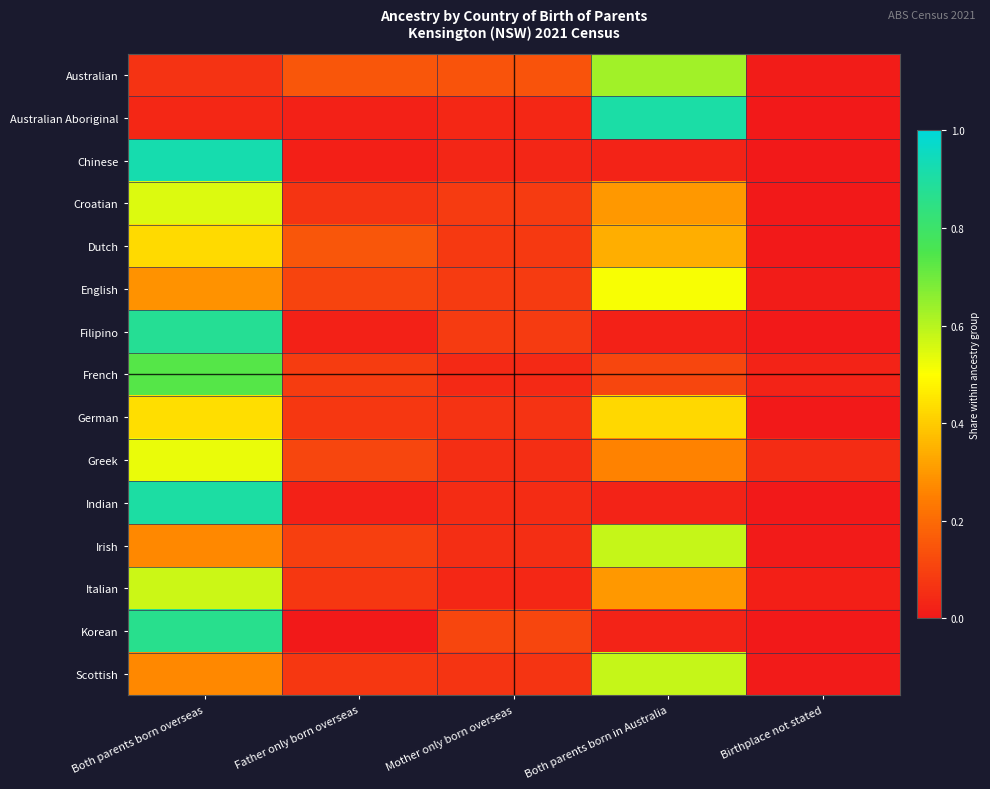

What is the spread (max minus min) of values at Both parents born in Australia?

0.9